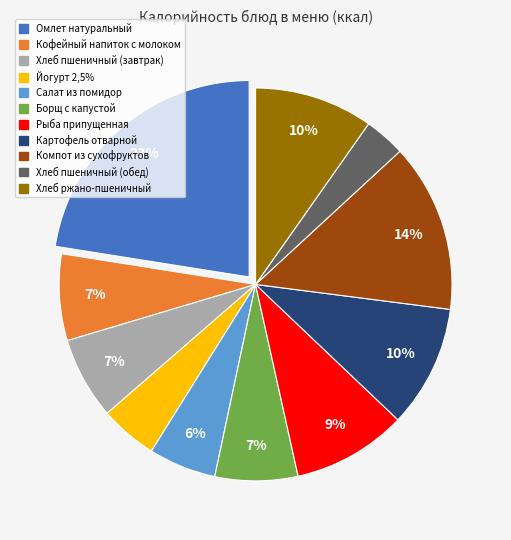

To the nearest percent, what percentage of the pie is Хлеб ржано-пшеничный?

10%